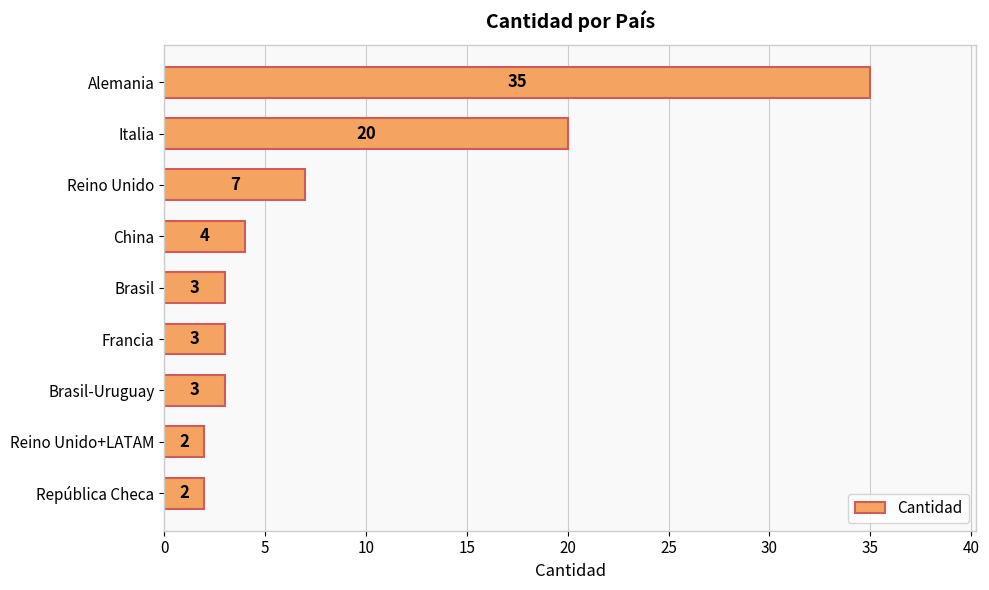

What is the ratio of the value at República Checa to the value at Francia?

0.7